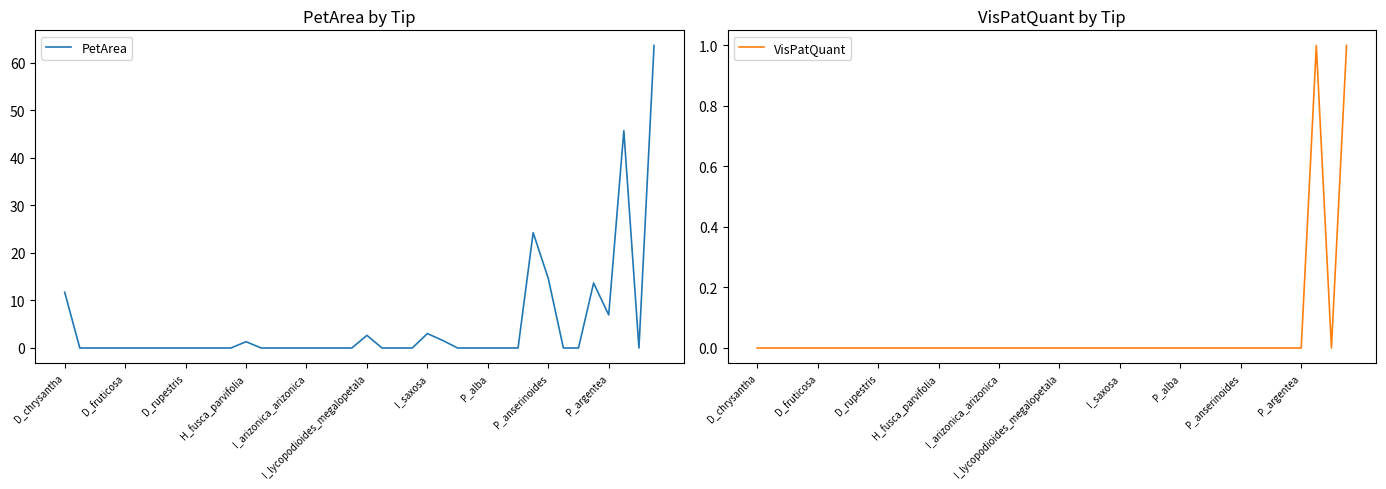

How many values in the VisPatQuant series exceed 0?

2